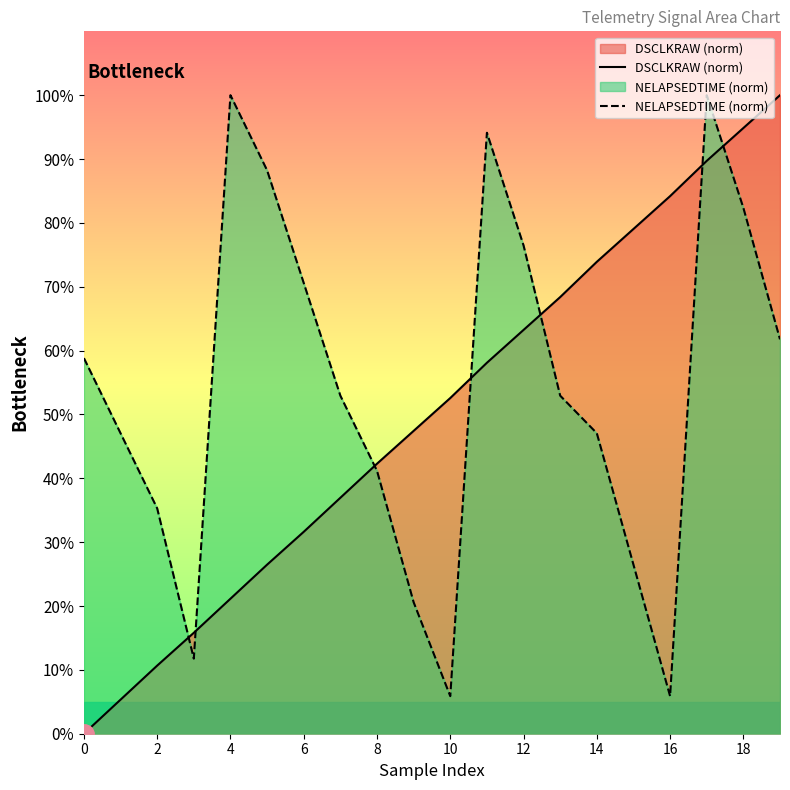

The value of NELAPSEDTIME (norm) at 10 is 5.9. True or false?

True